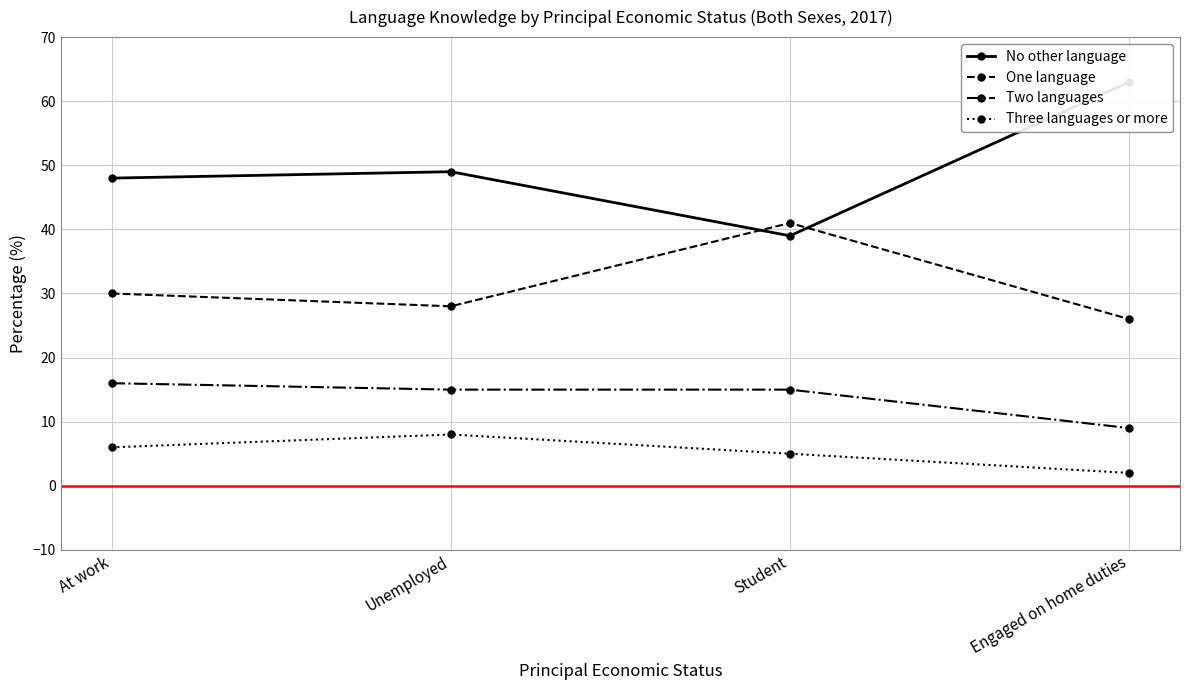

Which series has the largest total across all categories?

No other language